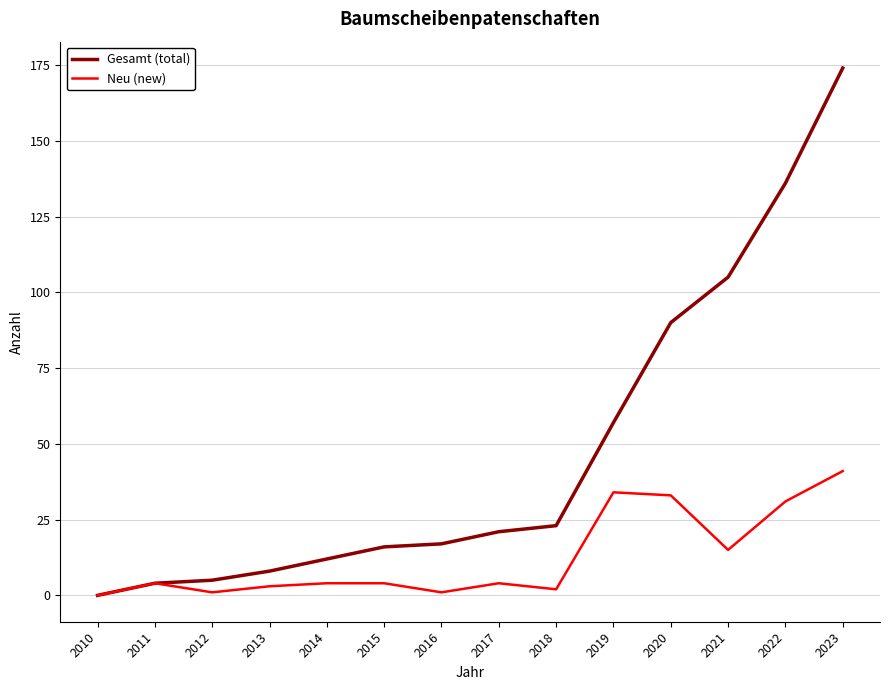

Between 2016 and 2020, which series saw the biggest shift?

Gesamt (total)